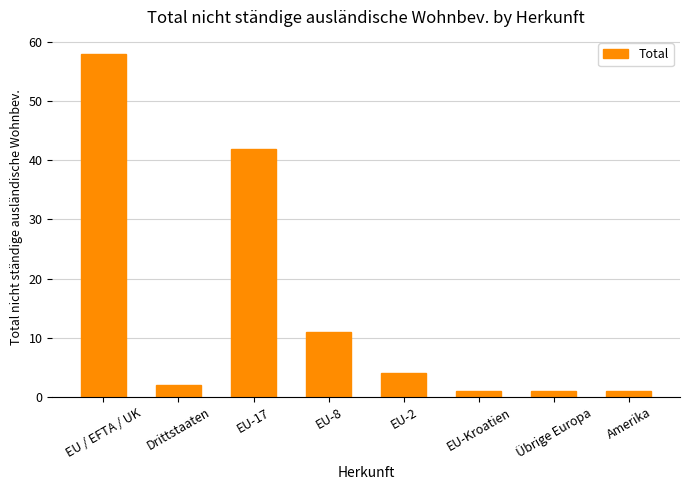

Does the chart contain any negative values?

No